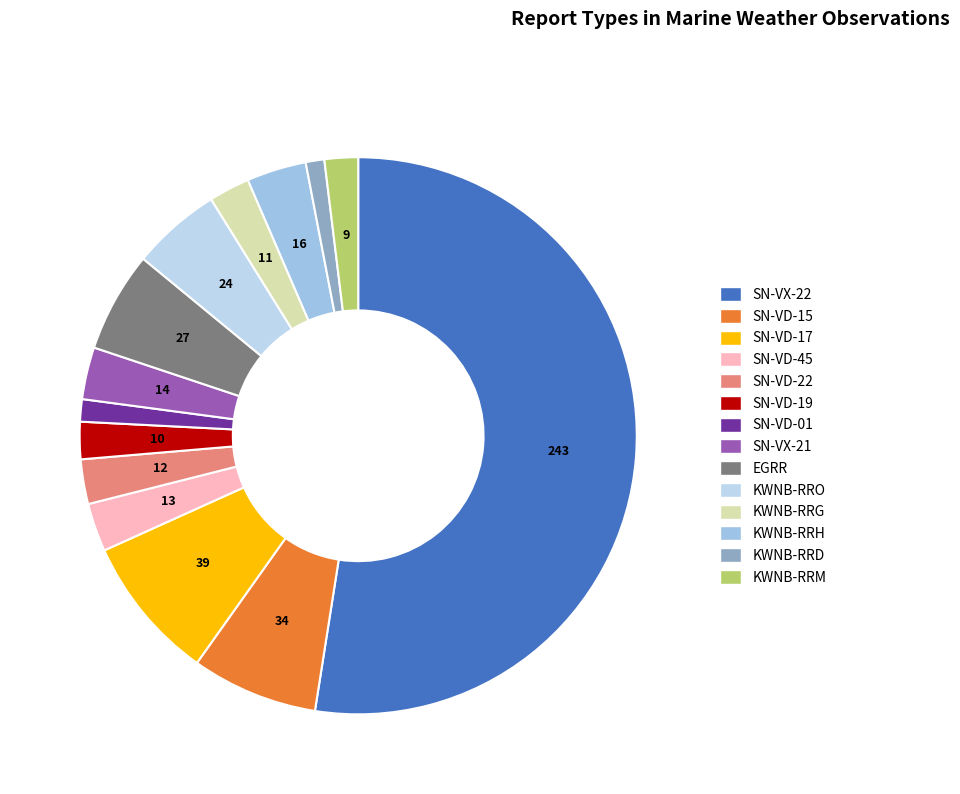

What is the smallest slice in the pie chart?

KWNB-RRD